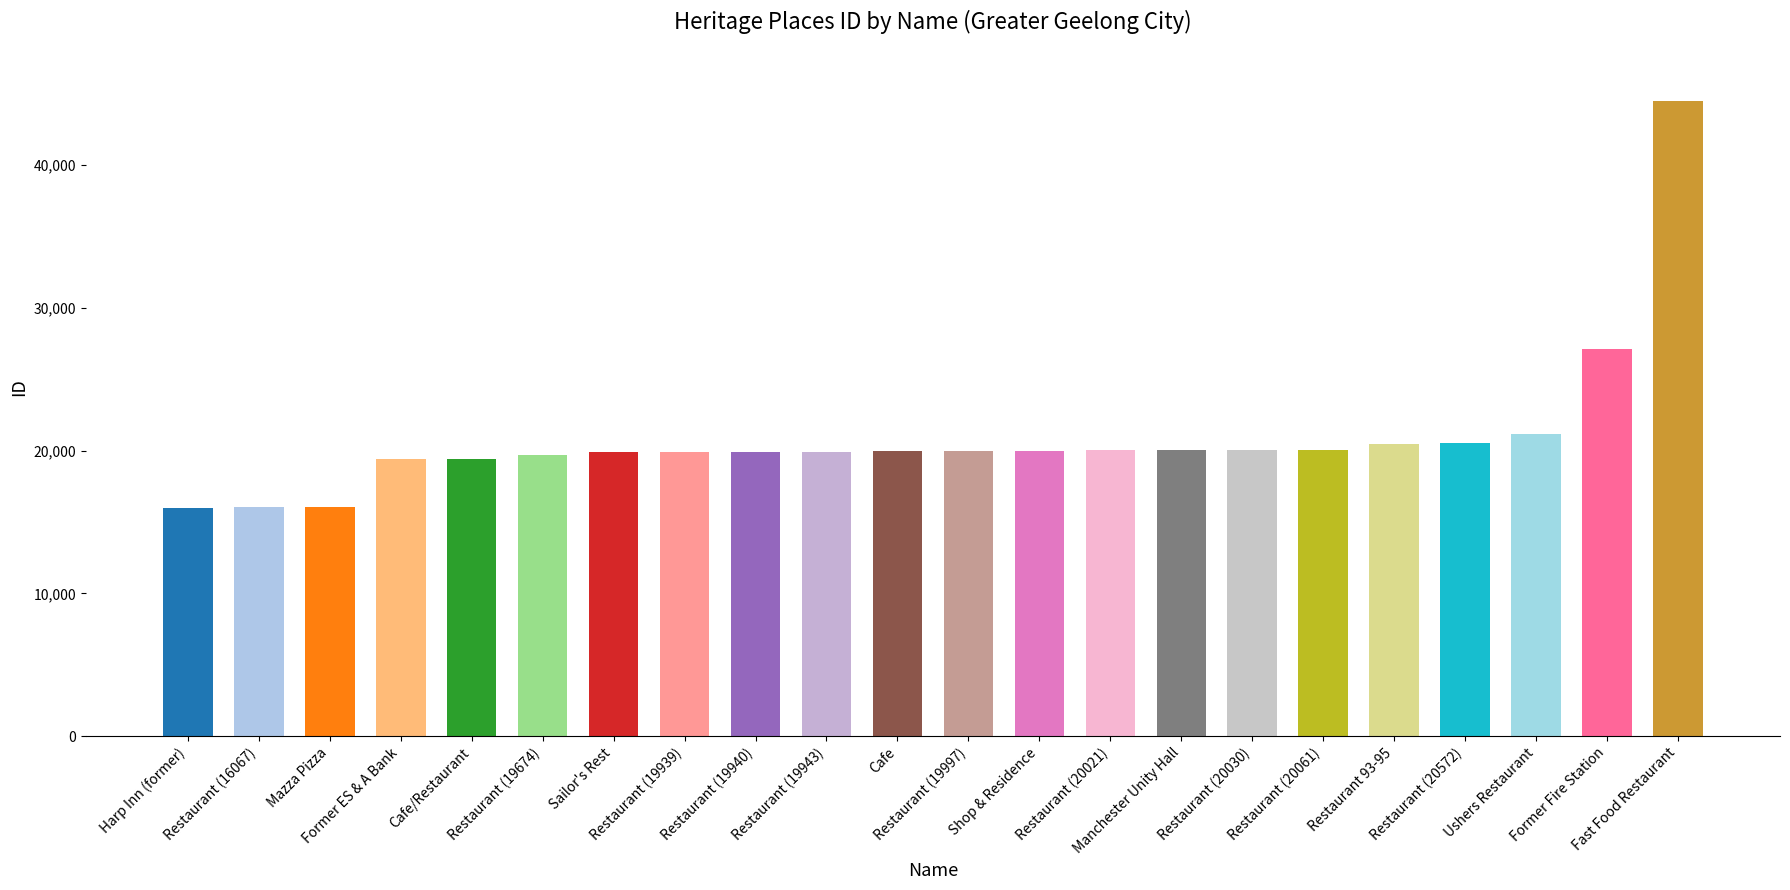

What is the smallest value displayed?

16000